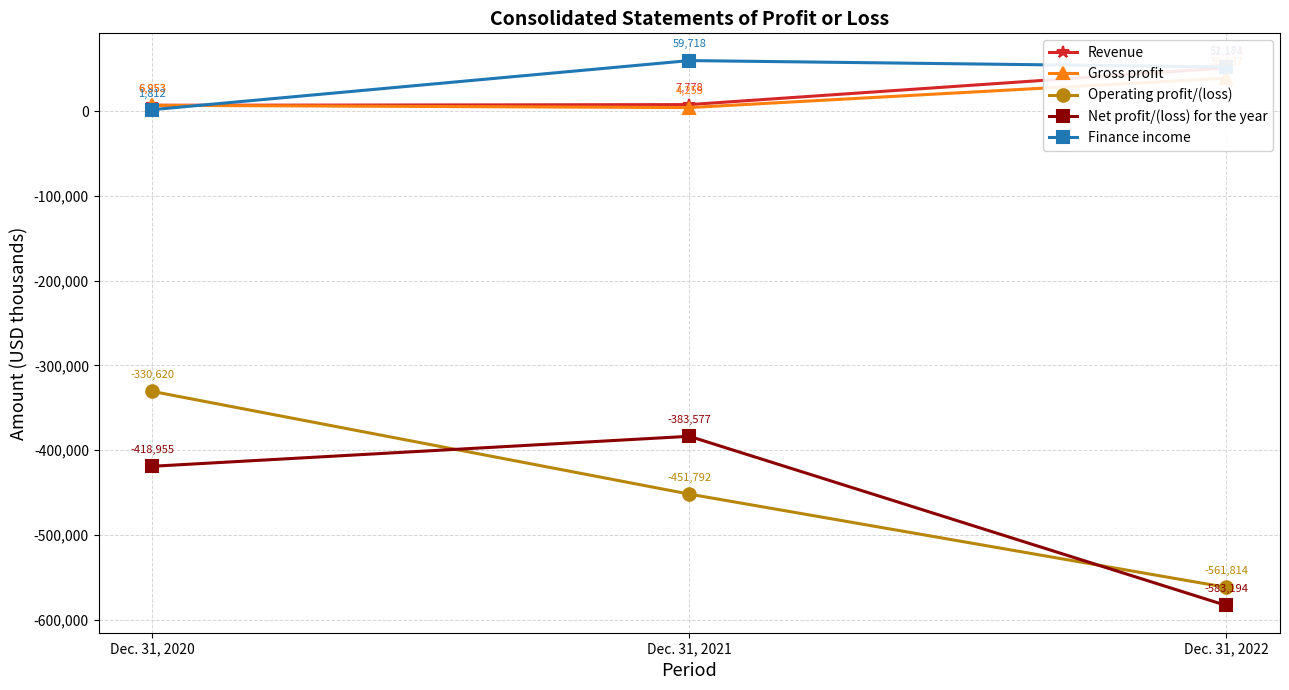

Which series has the largest total across all categories?

Finance income